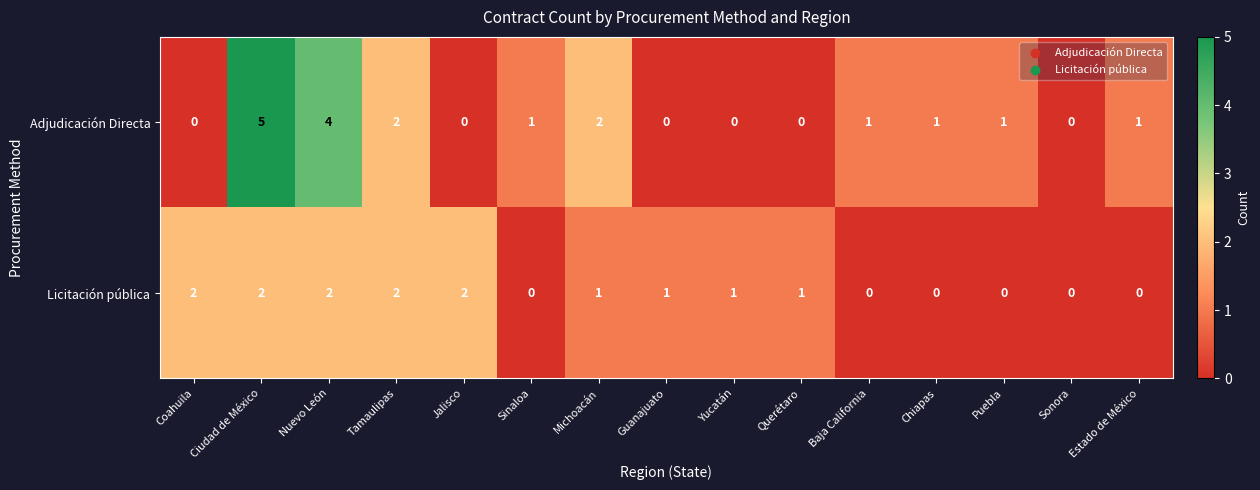

What is the sum of all Licitación pública values?

14